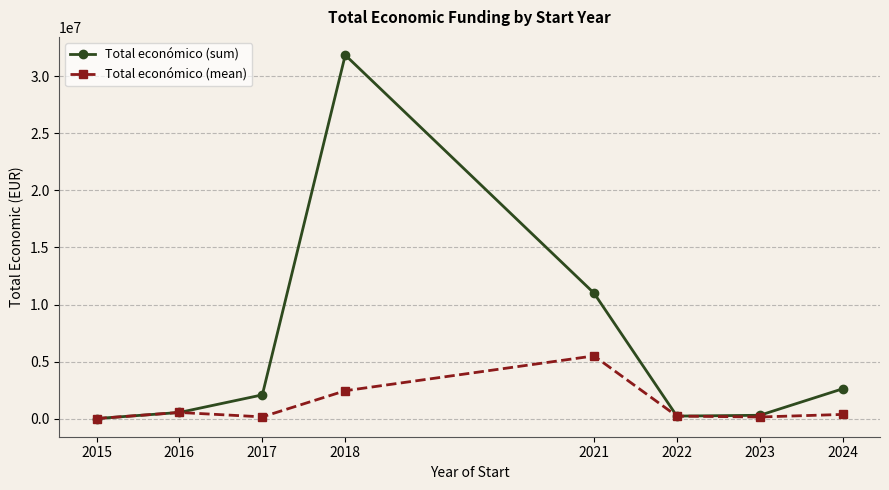

What is the greatest value displayed?

31841602.0